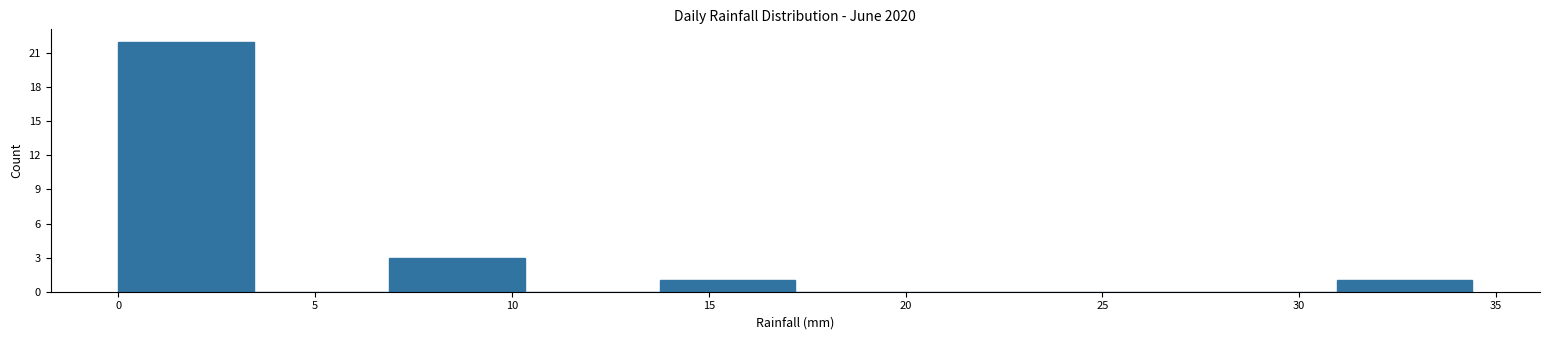

Over which range of the x-axis is the bar tallest?

0.0 to 3.5